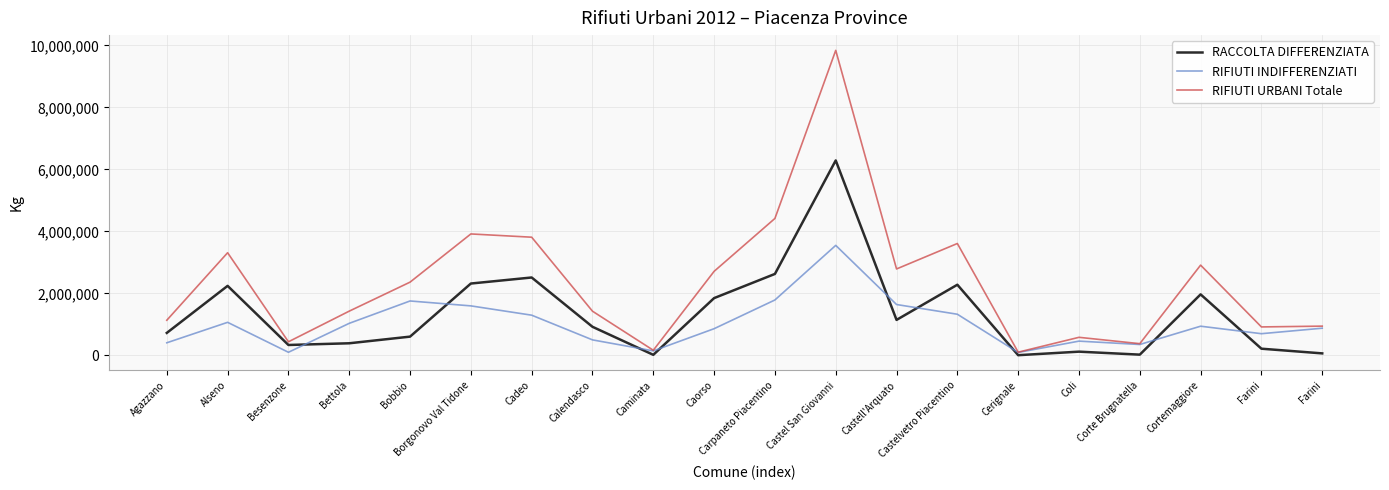

Where is the first local maximum for RIFIUTI INDIFFERENZIATI?

Alseno